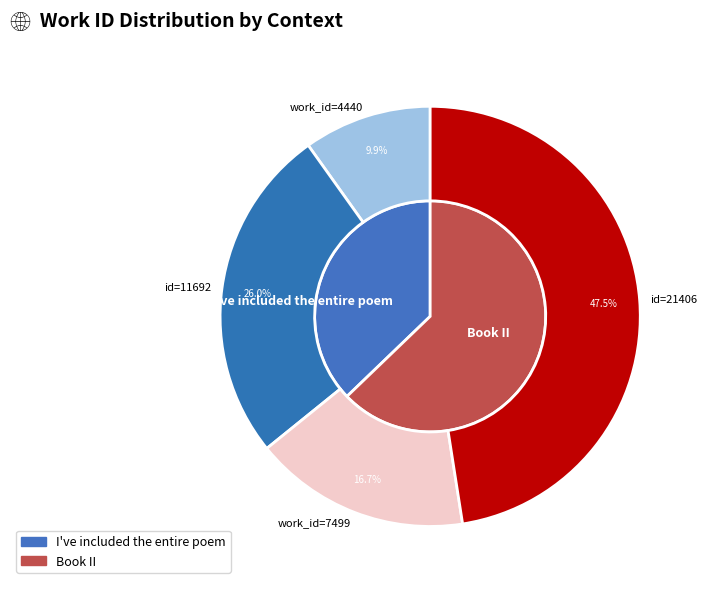

How many slices are in this pie chart?

2